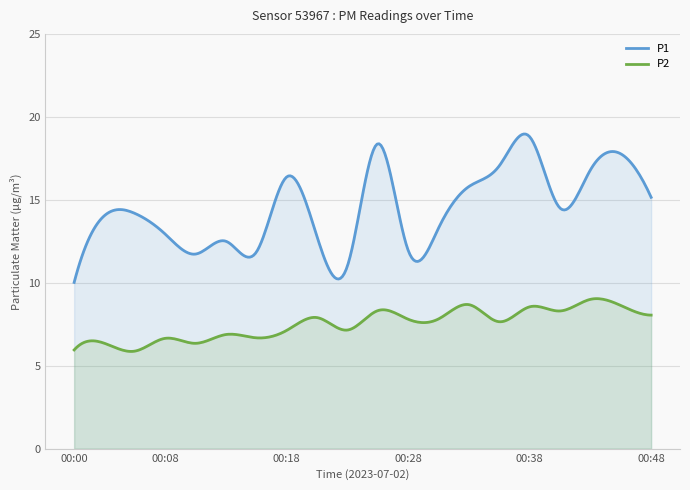

At 00:28, list the series in order from smallest to largest.

P2, P1